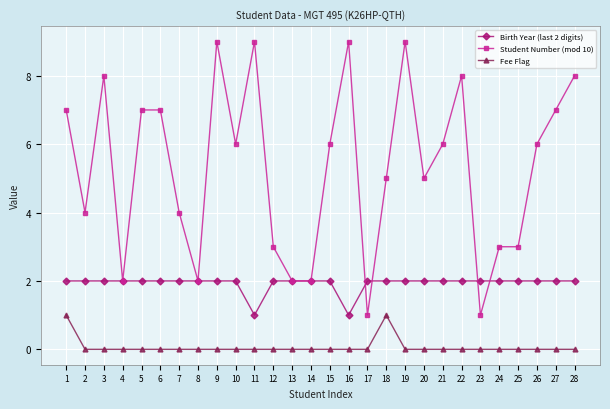

At 22, list the series in order from smallest to largest.

Fee Flag, Birth Year (last 2 digits), Student Number (mod 10)